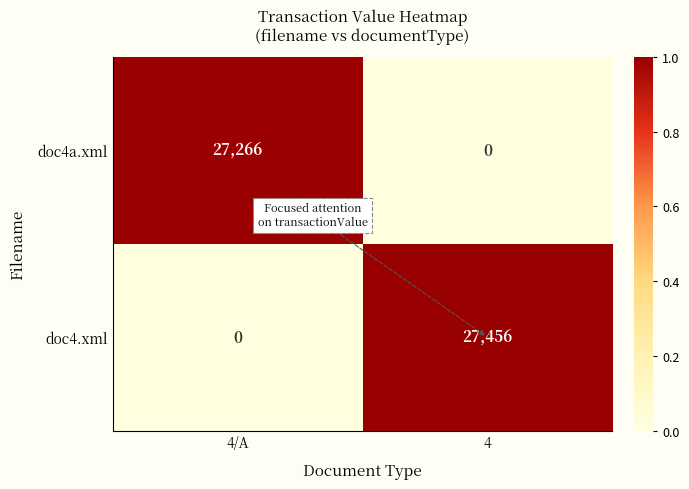

The value of doc4.xml at 4 is 27456. True or false?

True